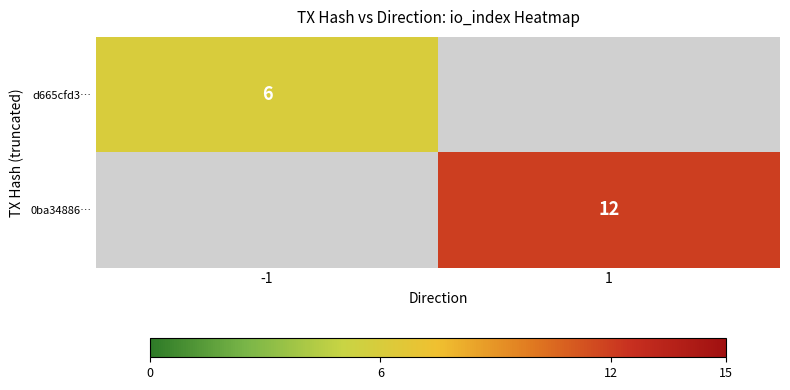

Is it true that 0ba34886… equals 18 at 1?

False